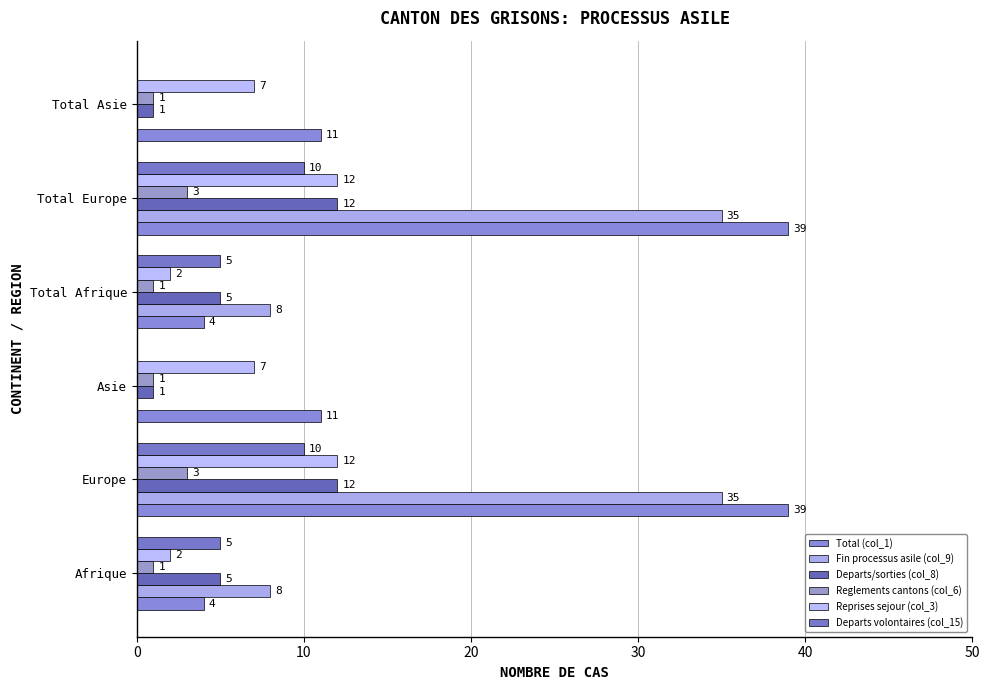

Which series has the widest spread of values?

Total (col_1)